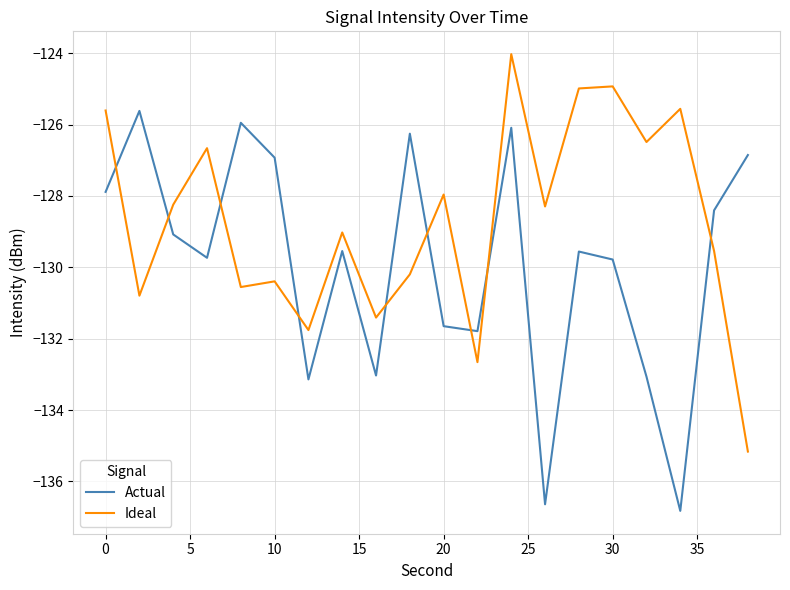

List the series in order of their peak value, highest first.

Ideal, Actual